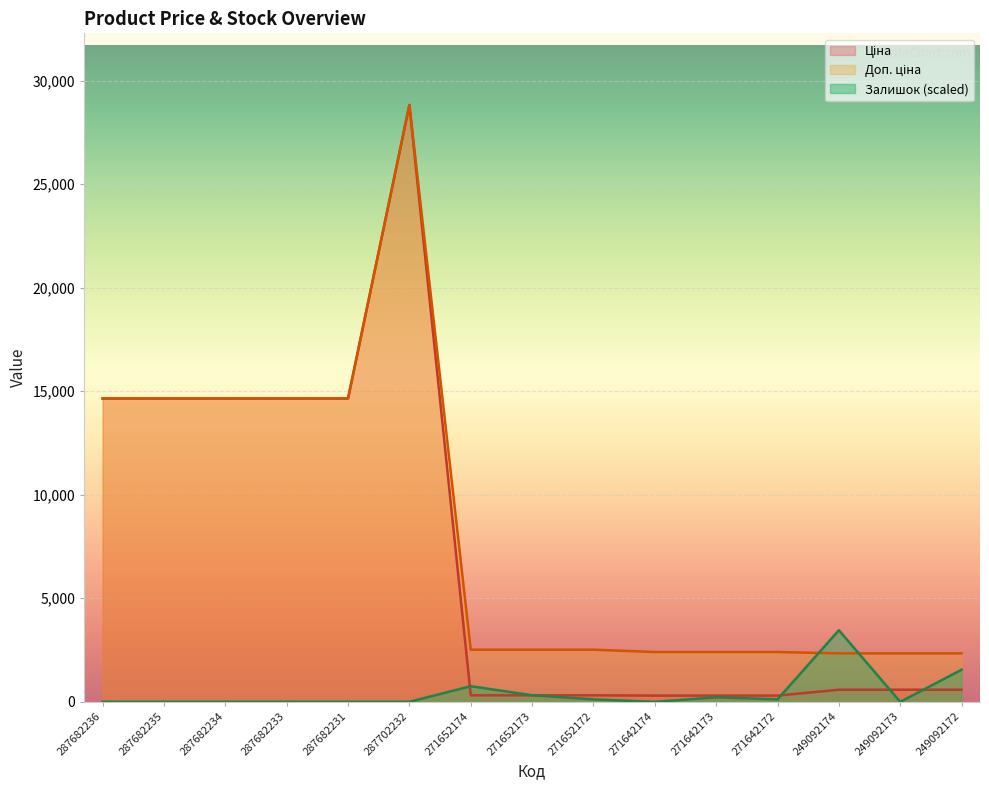

Reading left to right, what are all the values shown in this chart?

Ціна: 14649.6	14649.6	14649.6	14649.6	14649.6	28821.8	314.7	314.7	314.7	300.6	300.6	300.6	584.9	584.9	584.9
Доп. ціна: 14649.6	14649.6	14649.6	14649.6	14649.6	28821.8	2517.5	2517.5	2517.5	2405.2	2405.2	2405.2	2339.7	2339.7	2339.7
Залишок: 0.0	0.0	0.0	0.0	0.0	0.0	755.3	318.0	119.3	0.0	218.6	119.3	3458.6	0.0	1550.4